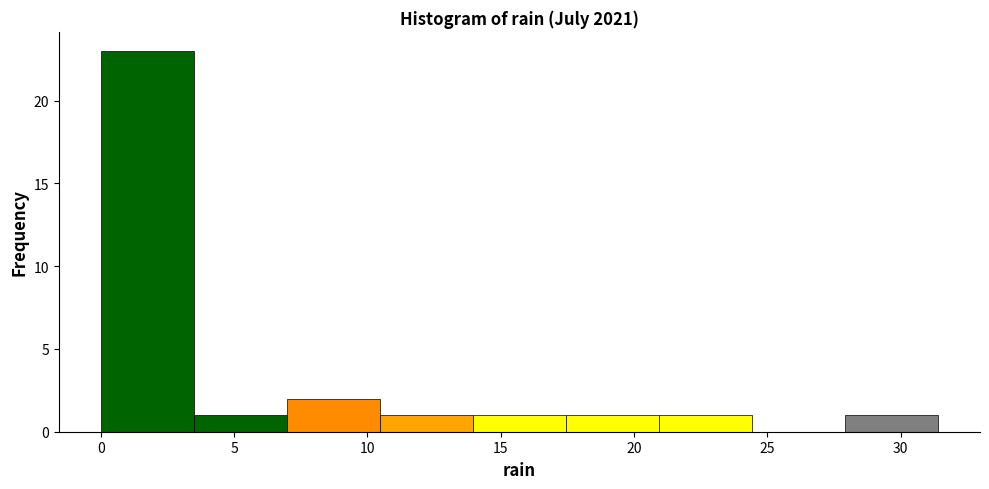

Reading left to right, transcribe this chart: for each bar, give the range it covers on the x-axis and its height. Neither the bar edges nor the heights are printed on the chart, so give them approximately, as read against the axes.

0.0 to 3.5: 23
3.5 to 7.0: 1
7.0 to 10.5: 2
10.5 to 14.0: 1
14.0 to 17.5: 1
17.5 to 21.0: 1
21.0 to 24.5: 1
24.5 to 28.0: 0
28.0 to 31.5: 1